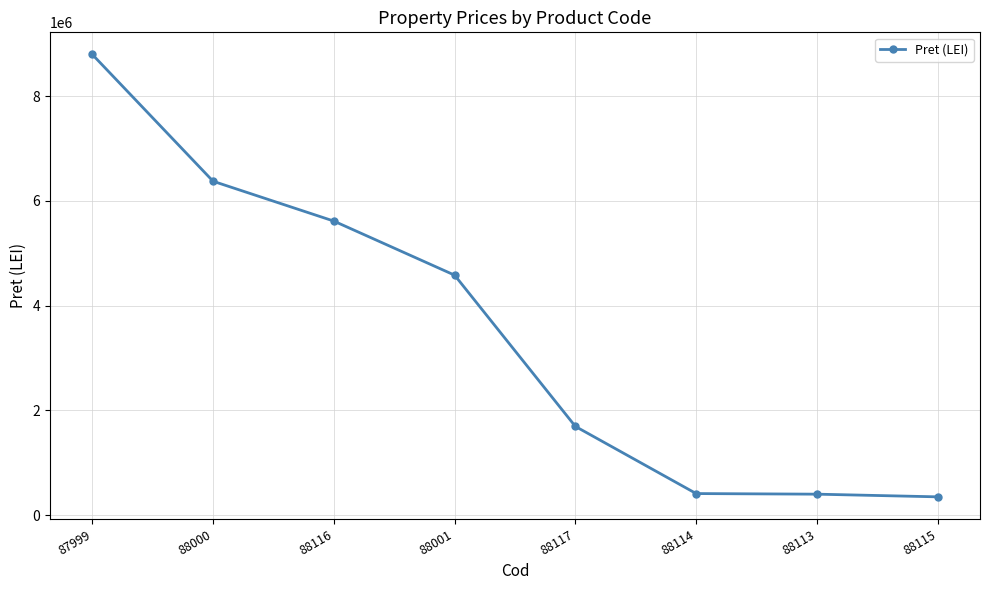

True or false: the data has more than 1 interior local peaks.

False